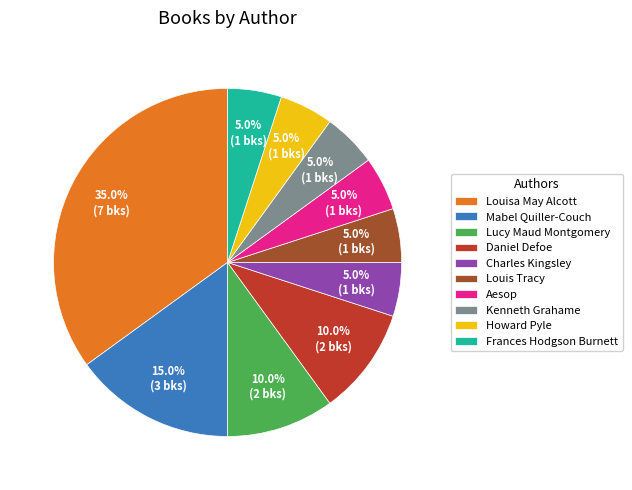

To the nearest percent, what is the difference between the Mabel Quiller-Couch and Lucy Maud Montgomery slice percentages?

5%